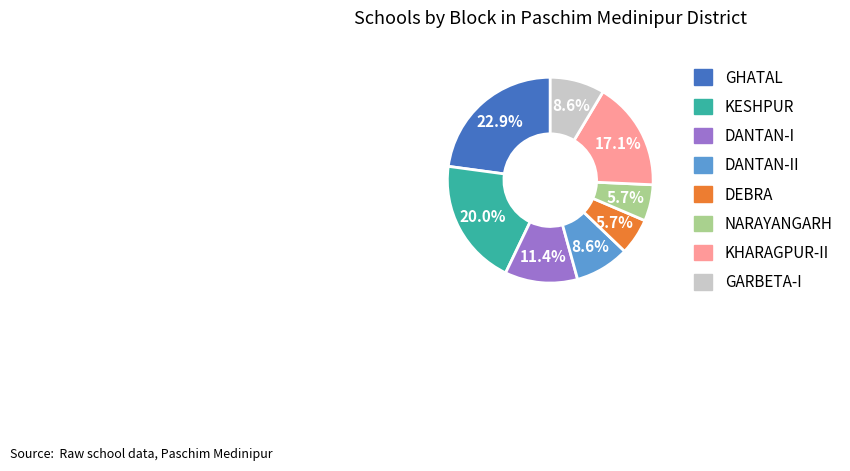

Approximately how many times larger is the value at DANTAN-I compared to GHATAL?

0.5